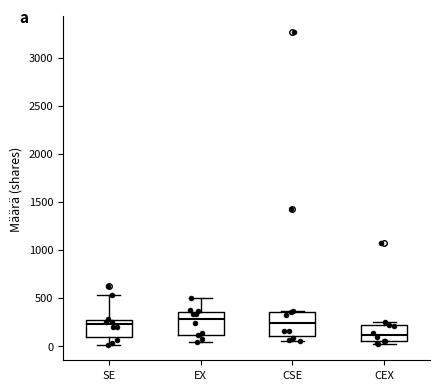

Reading left to right, read every box against the y-axis: the position of its median line, the range the box covers, and the ends of its whiskers. The values are not printed on the chart, so give them approximately, as read against the axis.

SE: median 200, box 100 to 250, whiskers 0 to 550
EX: median 300, box 100 to 350, whiskers 50 to 500
CSE: median 250, box 100 to 350, whiskers 50 to 350
CEX: median 100, box 50 to 200, whiskers 0 to 250